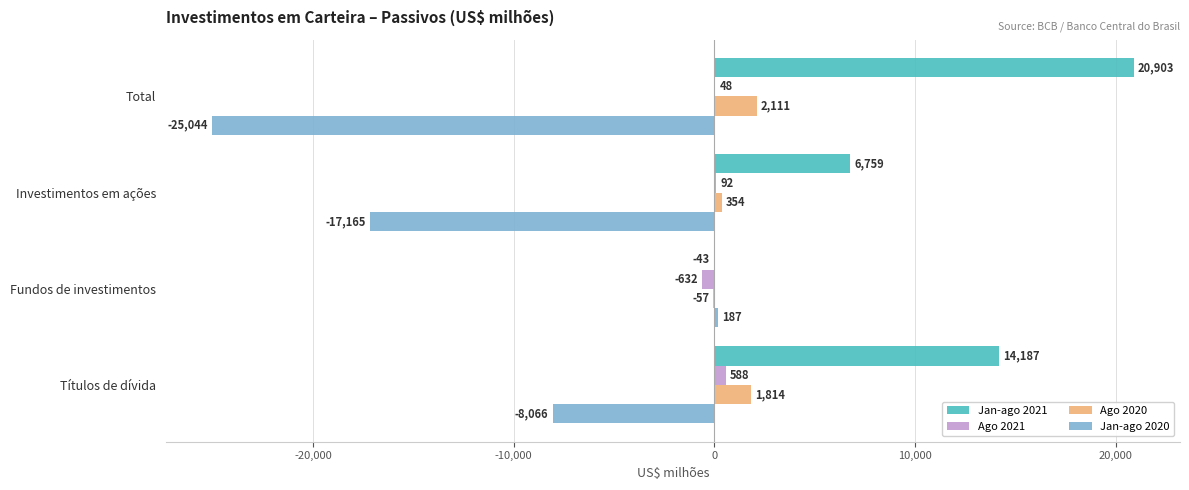

Where is Ago 2021 nearest to the value -21?

Total